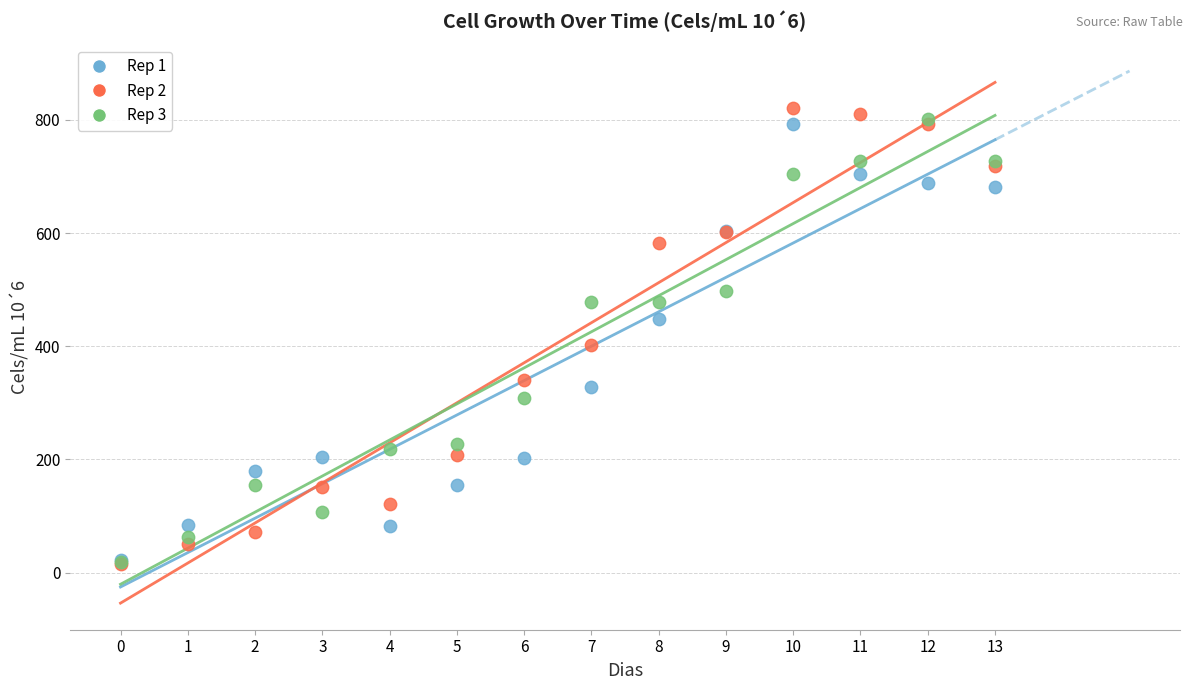

Across all series, what Y value is closest to 418?

402.0